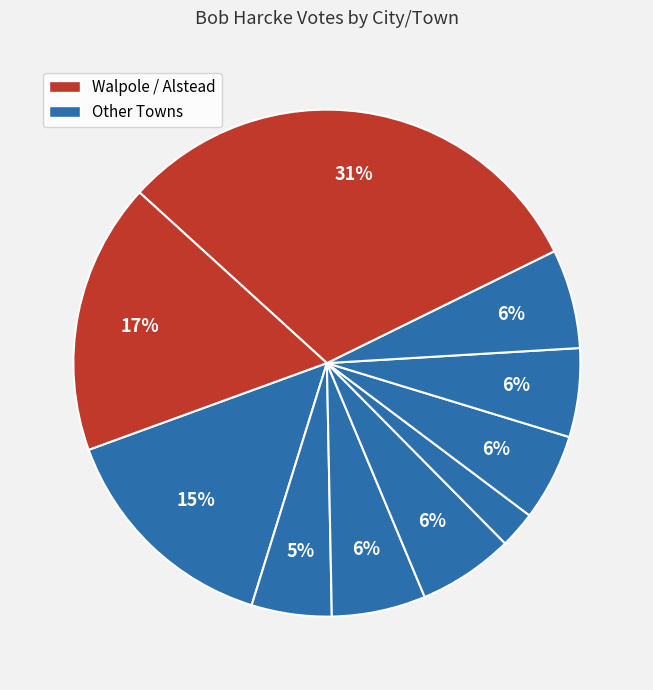

Count the number of slices in the pie.

10